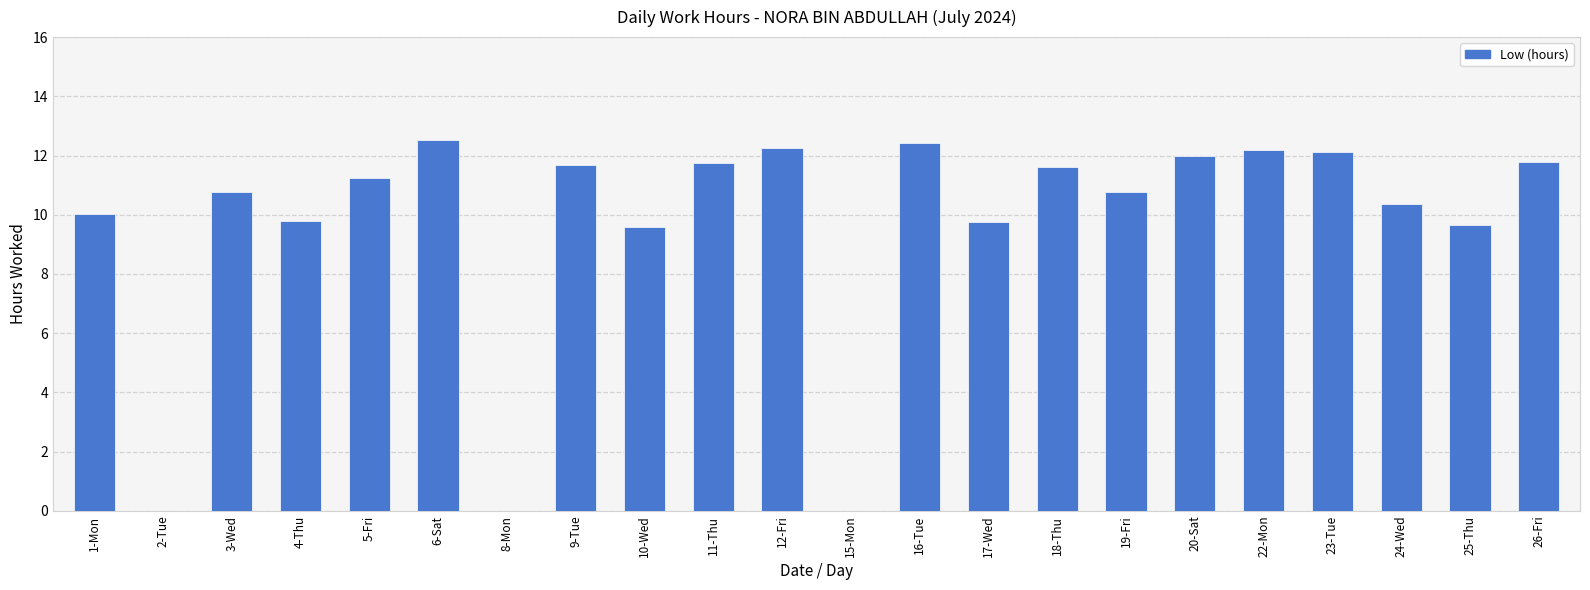

At which label does the data first exceed 11?

5-Fri